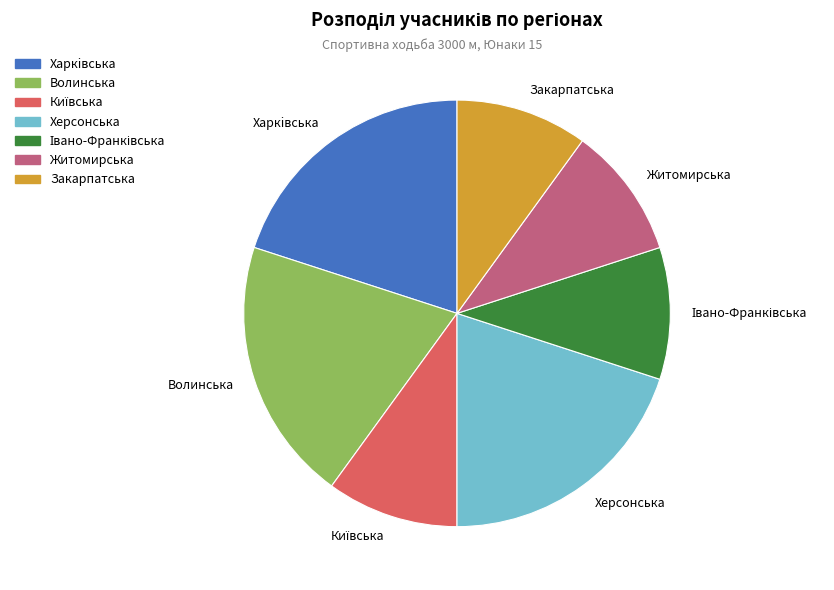

Approximately how many times larger is the value at Херсонська compared to Житомирська?

2.0